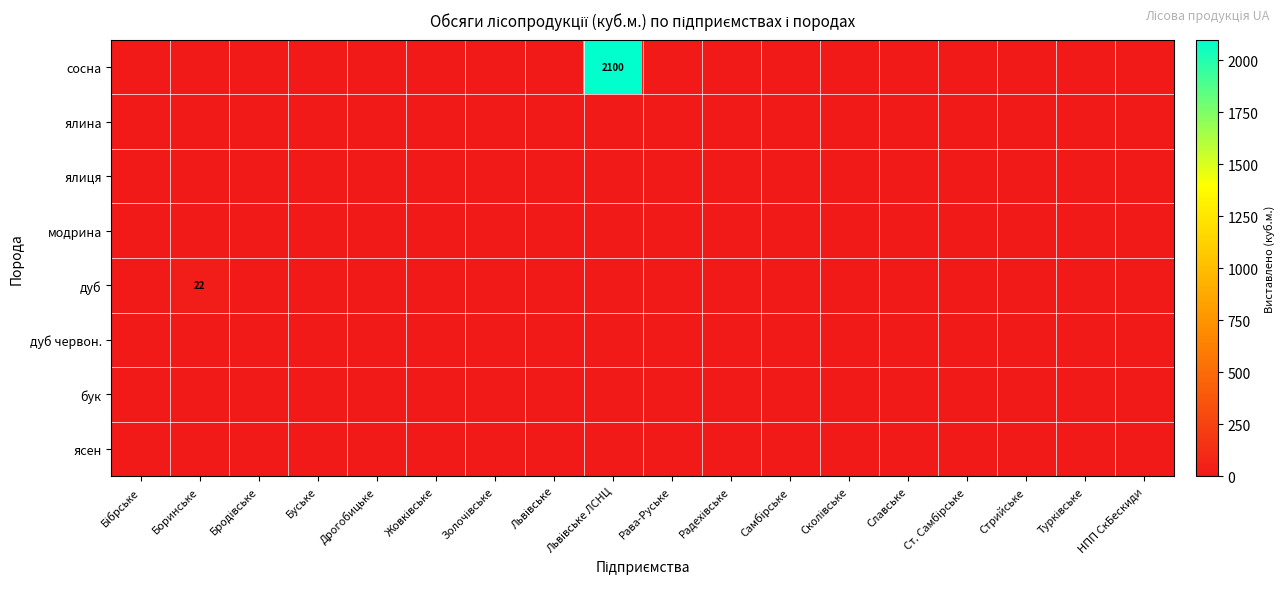

Count the number of categories in the chart.

18